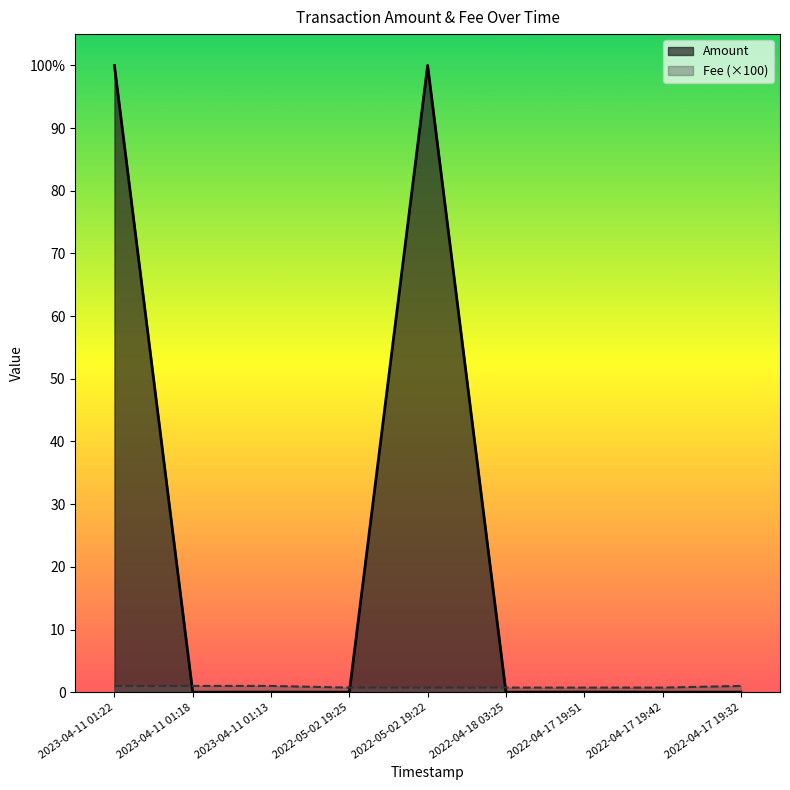

Rank the series at 2022-04-17 19:32 from highest to lowest value.

Fee, Amount